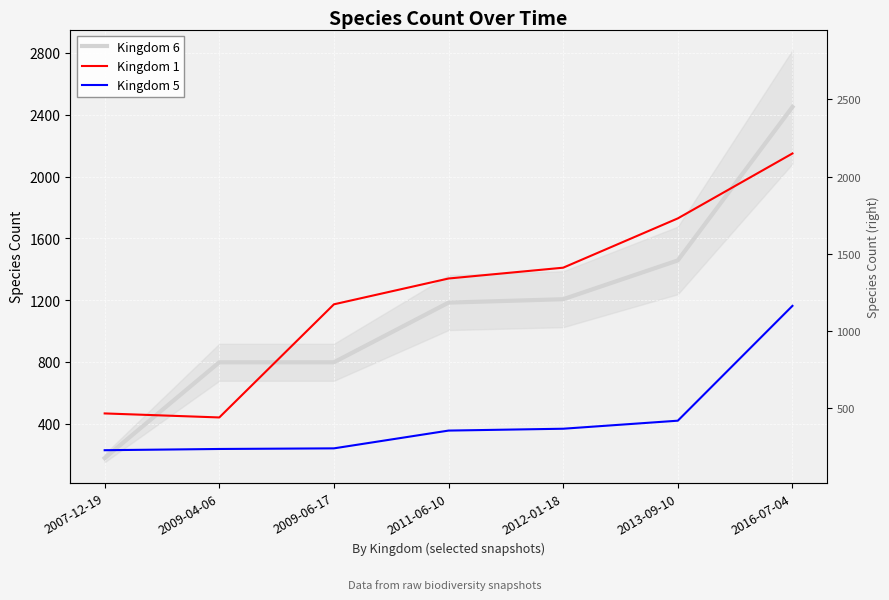

What is the maximum value shown in the chart?

2450